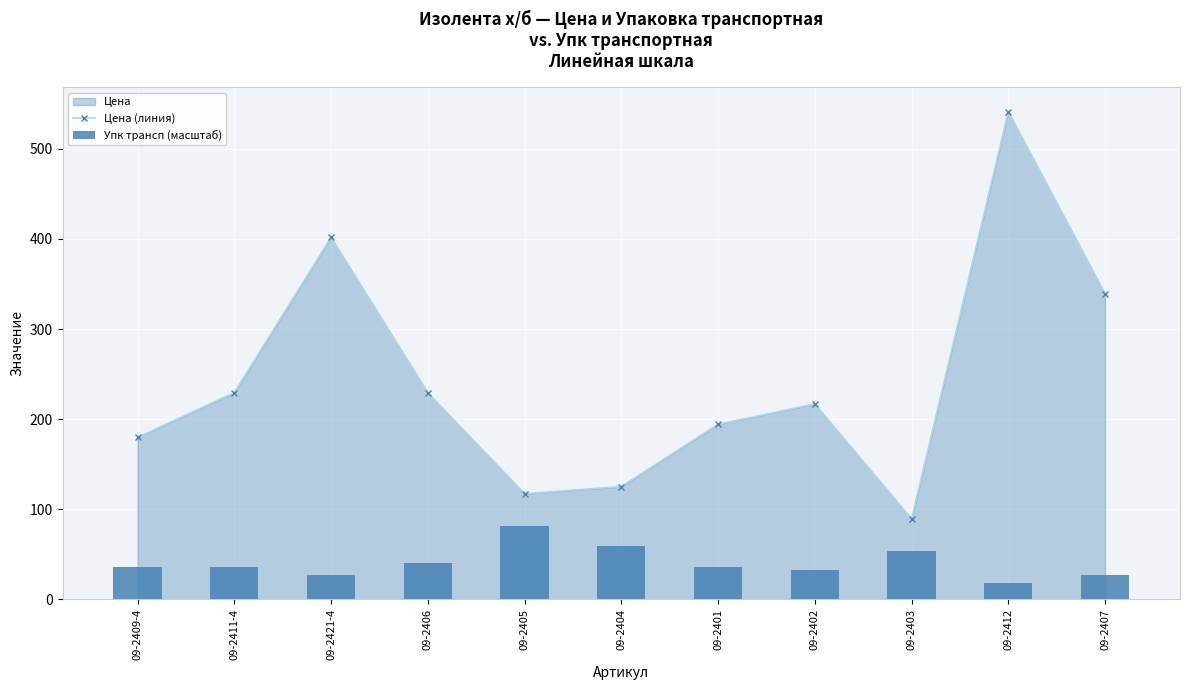

What is the difference between the highest and lowest values at 09-2412?

523.1